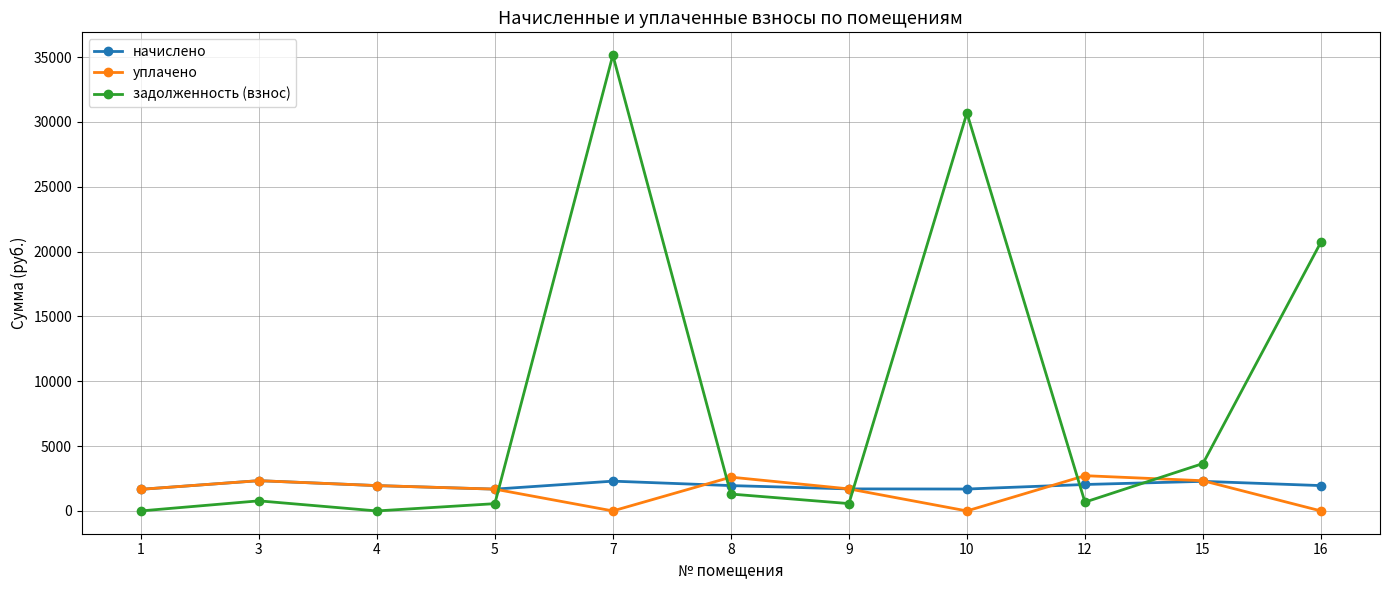

What are all the series names shown in the legend?

начислено, уплачено, задолженность (взнос)